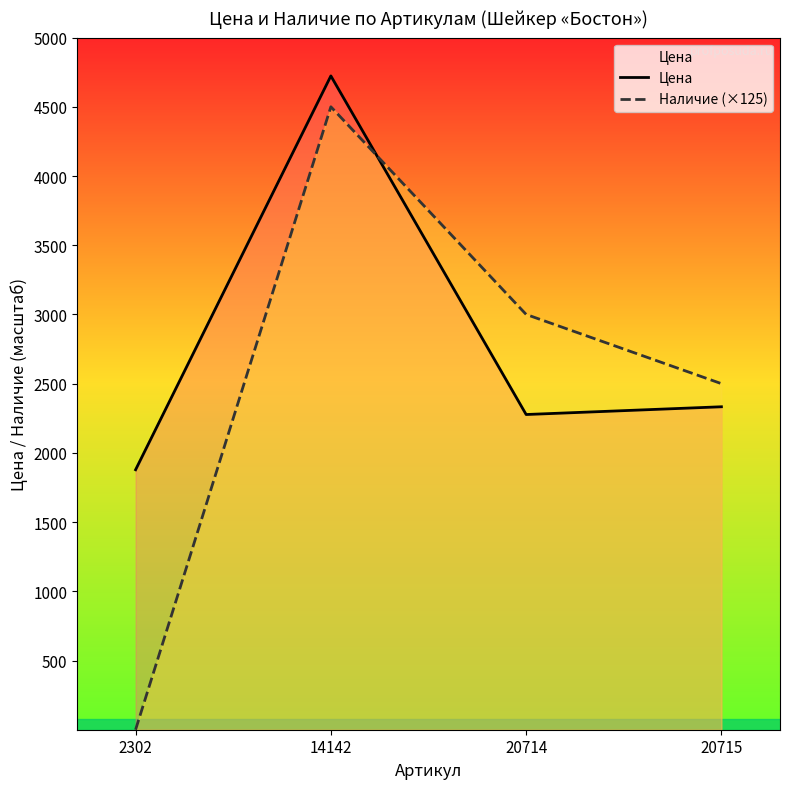

Reading right to left, extract all data points from this chart.

Цена: 20715=2333	20714=2277	14142=4723	2302=1878
Наличие (×125): 20715=2500	20714=3000	14142=4500	2302=0